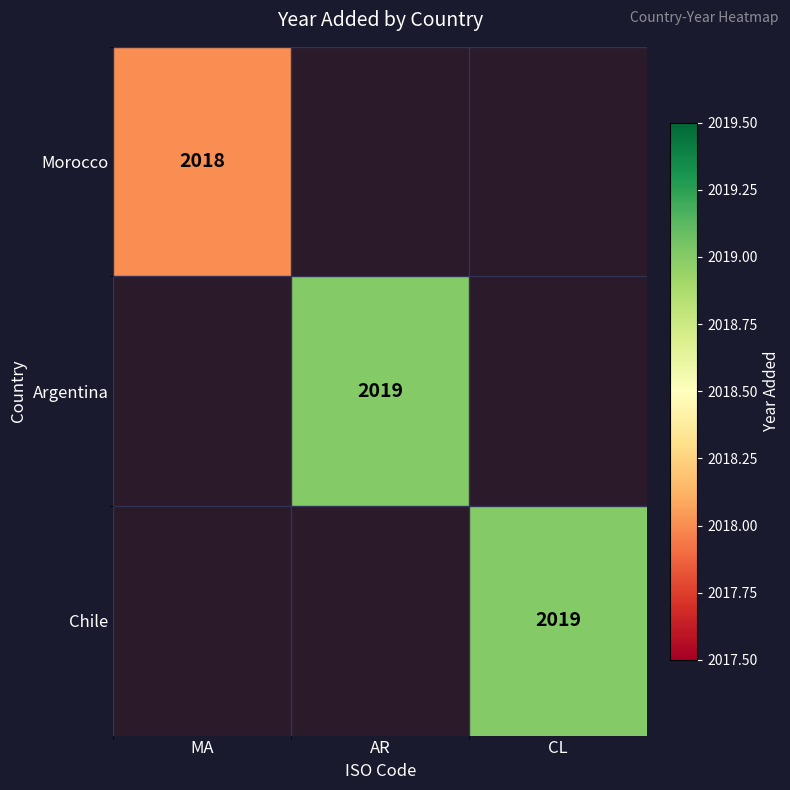

Is it true that Morocco equals 2674 at MA?

False